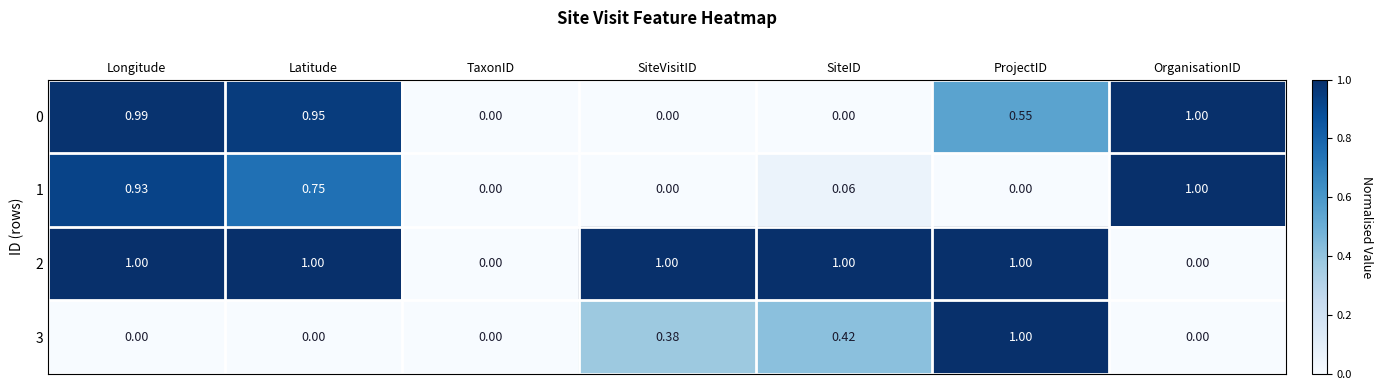

At which category is the sum across all series the highest?

Longitude